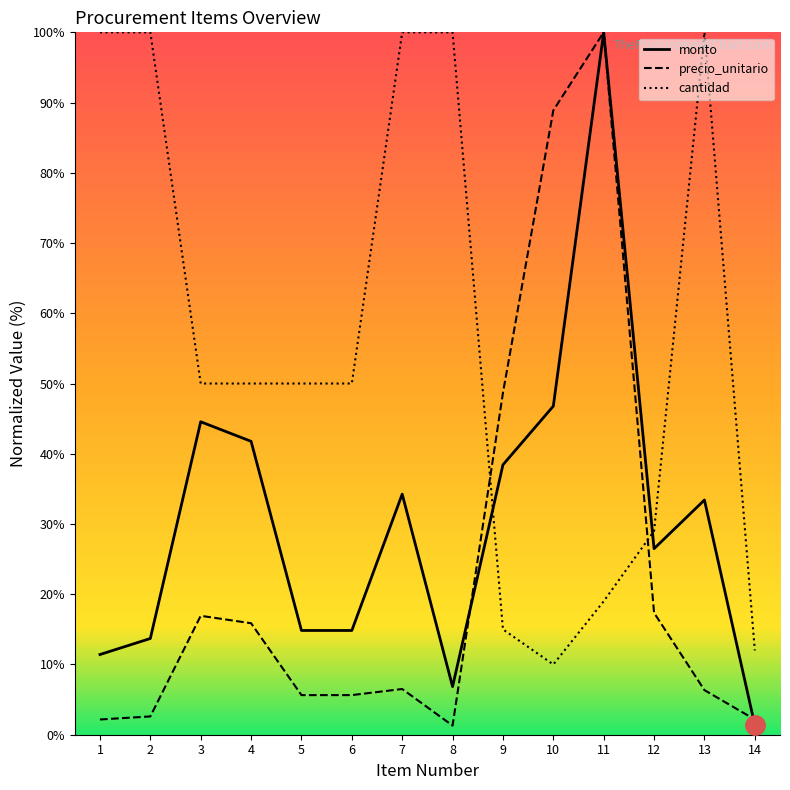

Between which two adjacent categories do cantidad and precio_unitario first intersect?

8 and 9